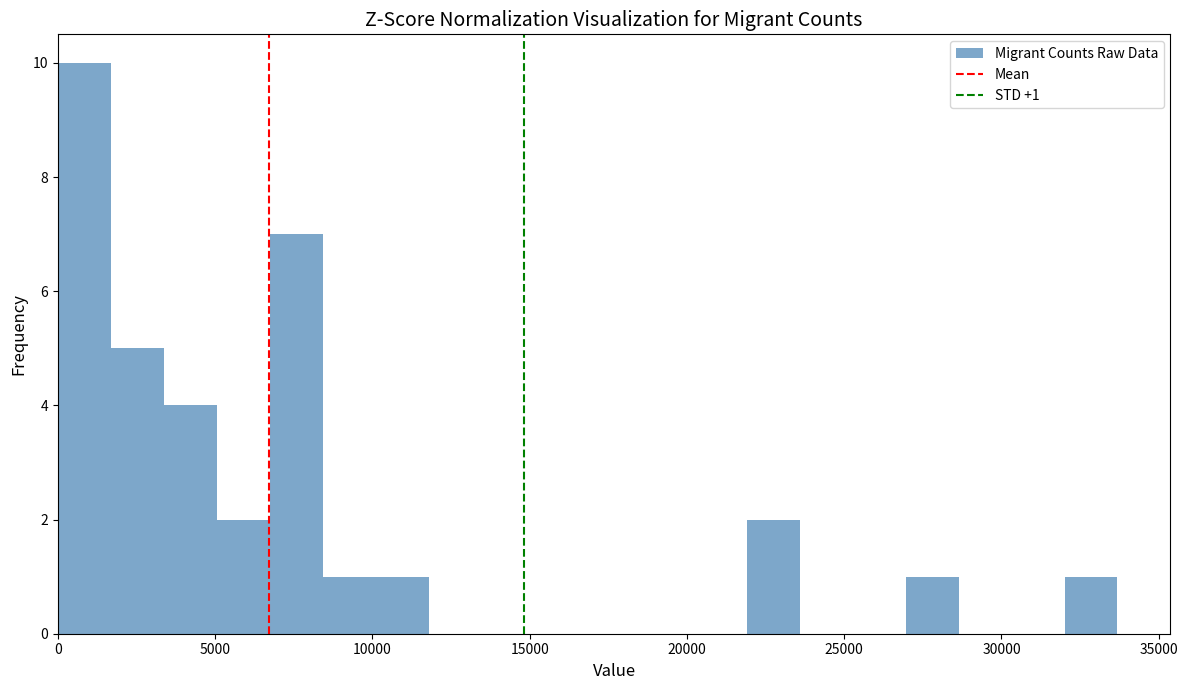

Read against the x-axis, roughly where is the centre of the tallest bar?

1000